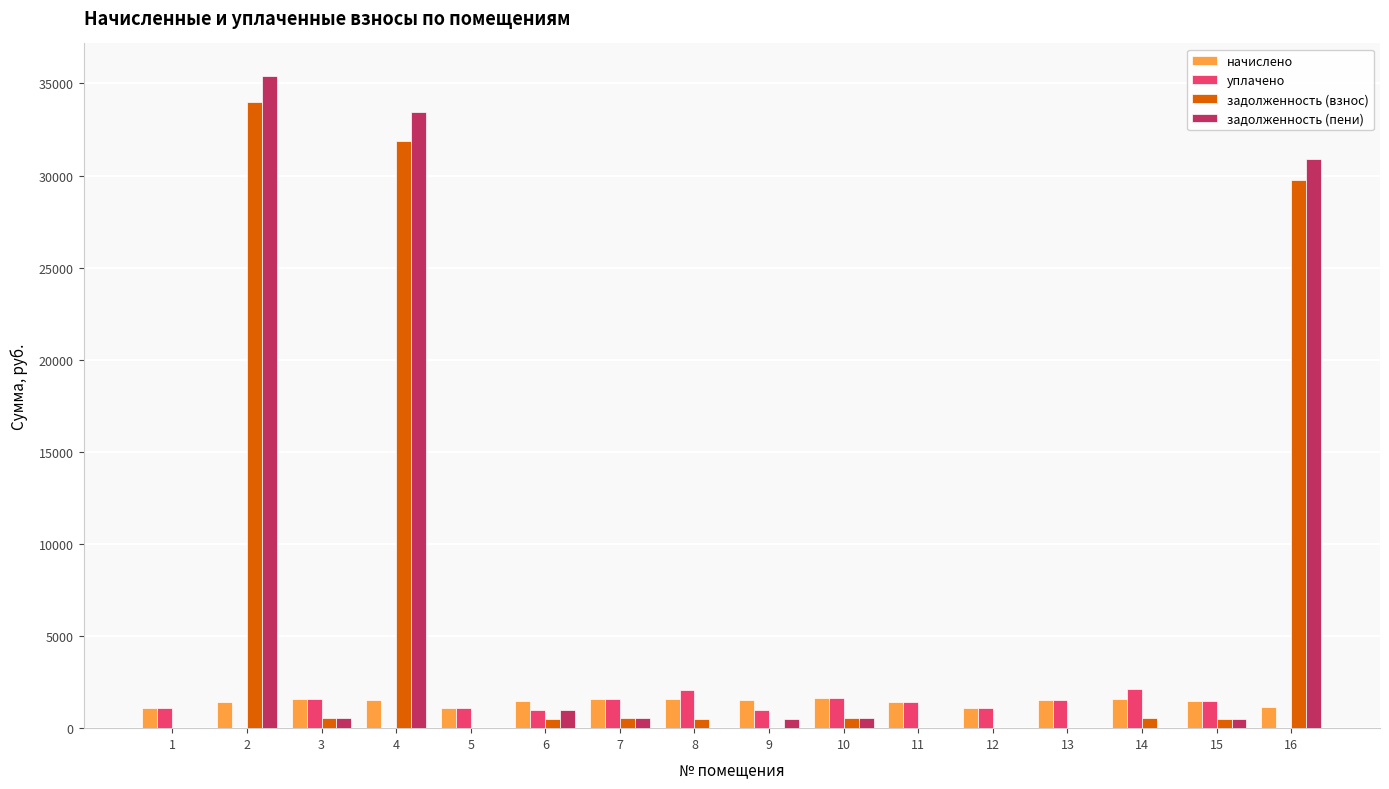

Between 2 and 6, which series saw the biggest shift?

задолженность (пени)